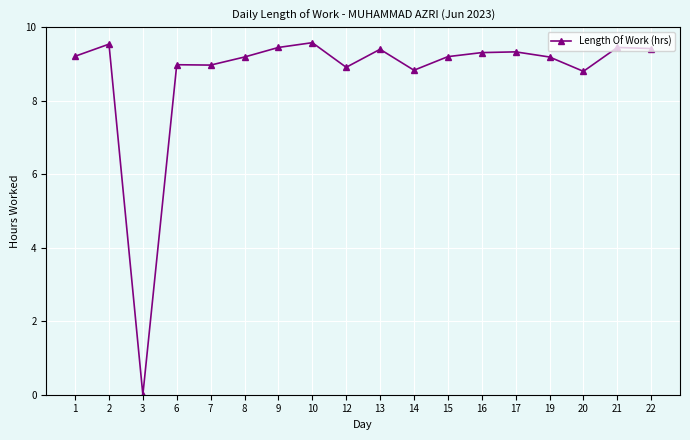

Between 2 and 15, which is larger?

2